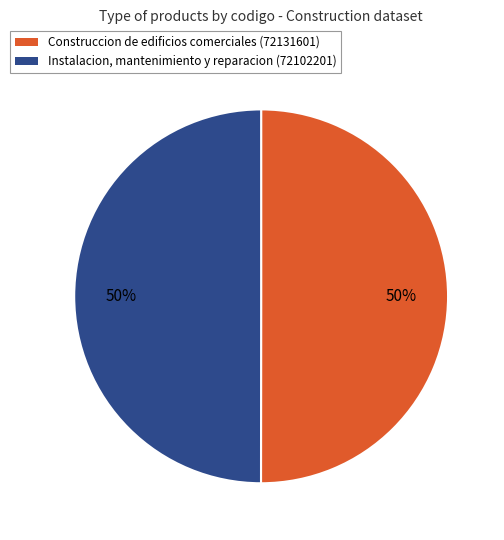

What is the ratio of the value at Instalacion, mantenimiento y reparacion (72102201) to the value at Construccion de edificios comerciales (72131601)?

1.0